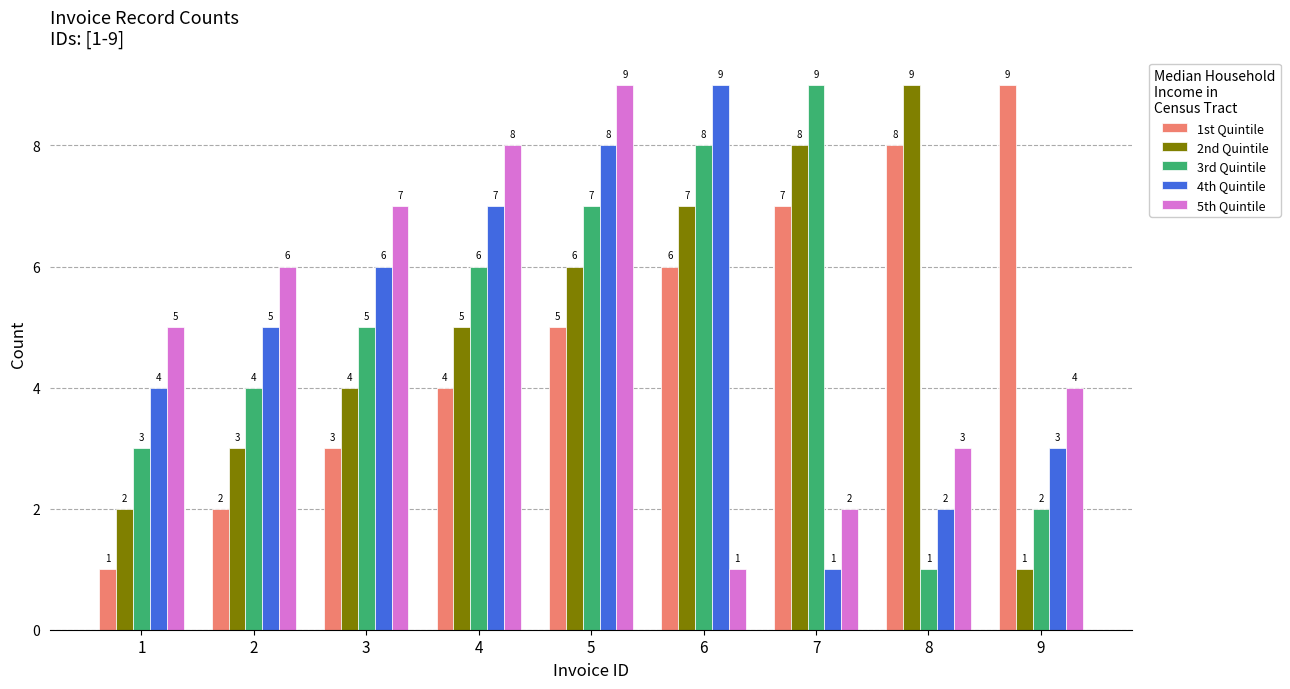

Which category has the lowest value in the 3rd Quintile series?

8